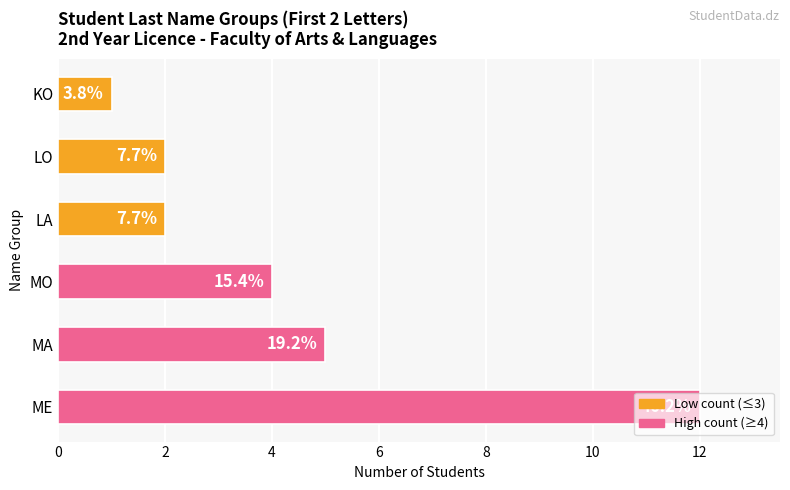

How many bars are there in total?

6